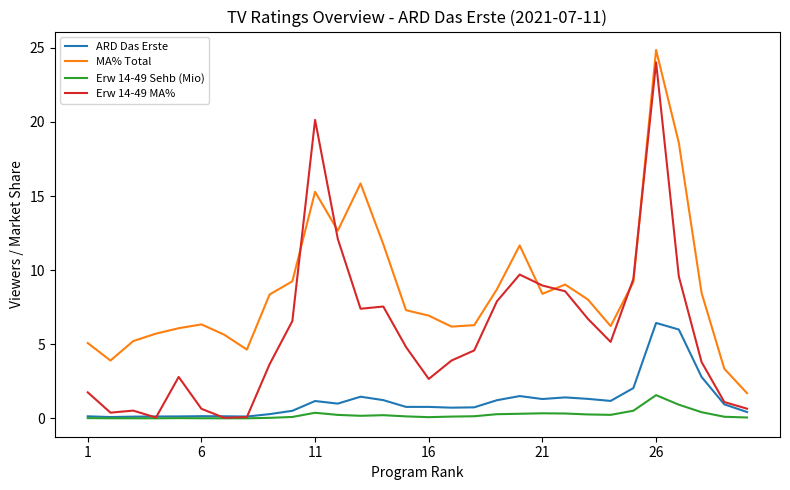

True or false: Erw 14-49 Sehb (Mio) and MA% Total intersect in this chart.

False